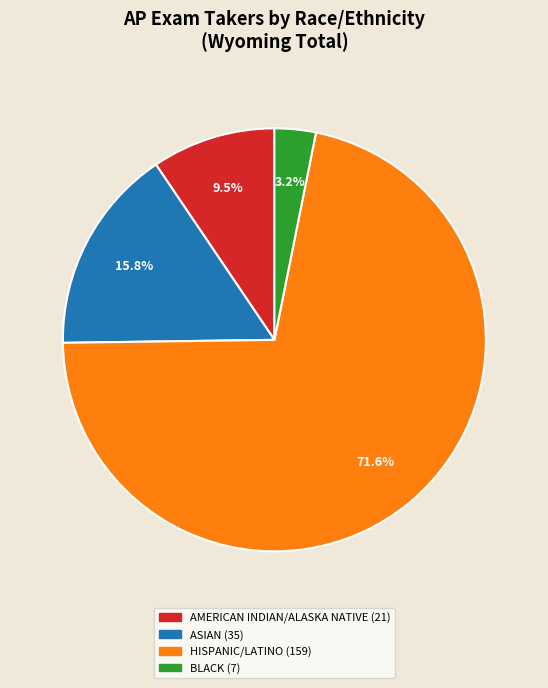

To the nearest percent, what is the average slice percentage?

25%